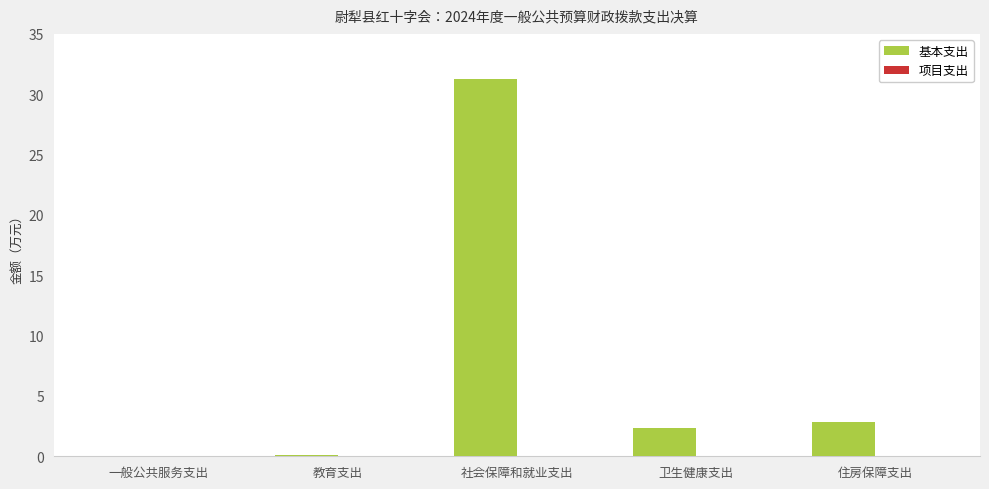

Which has a higher value, 一般公共服务支出 or 住房保障支出?

住房保障支出